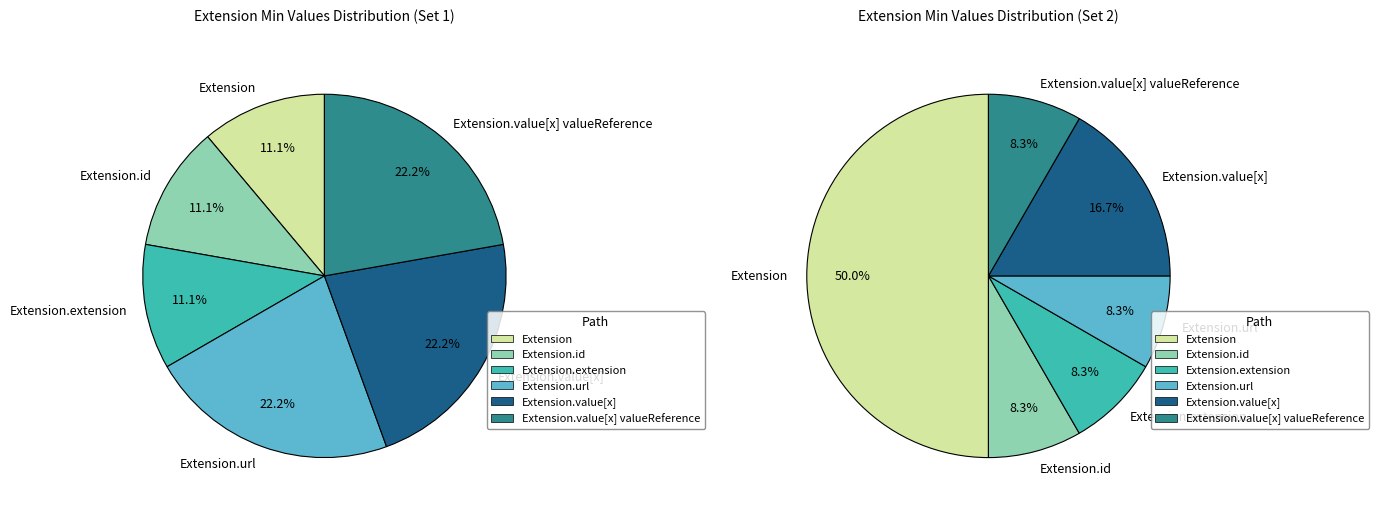

Count the number of slices in the pie.

6